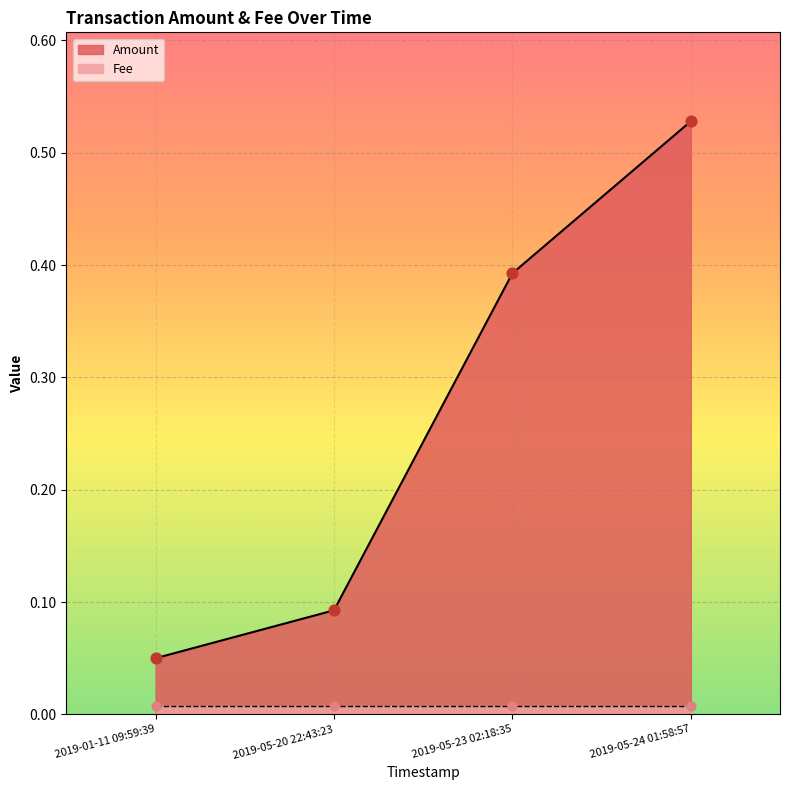

At which category is the sum across all series the highest?

2019-05-24 01:58:57